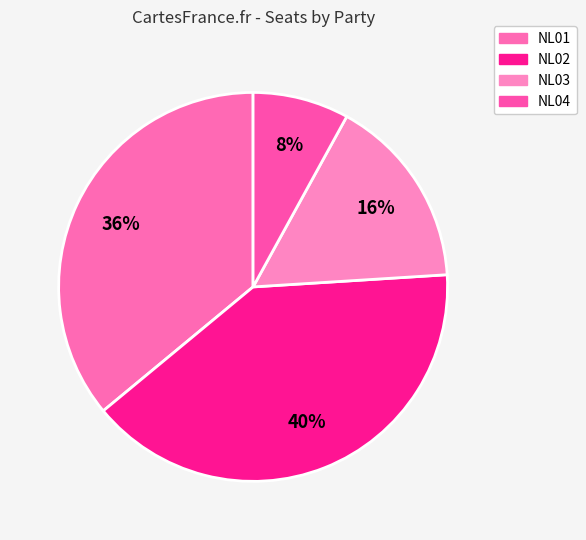

Rank the categories by value from lowest to highest.

NL04, NL03, NL01, NL02